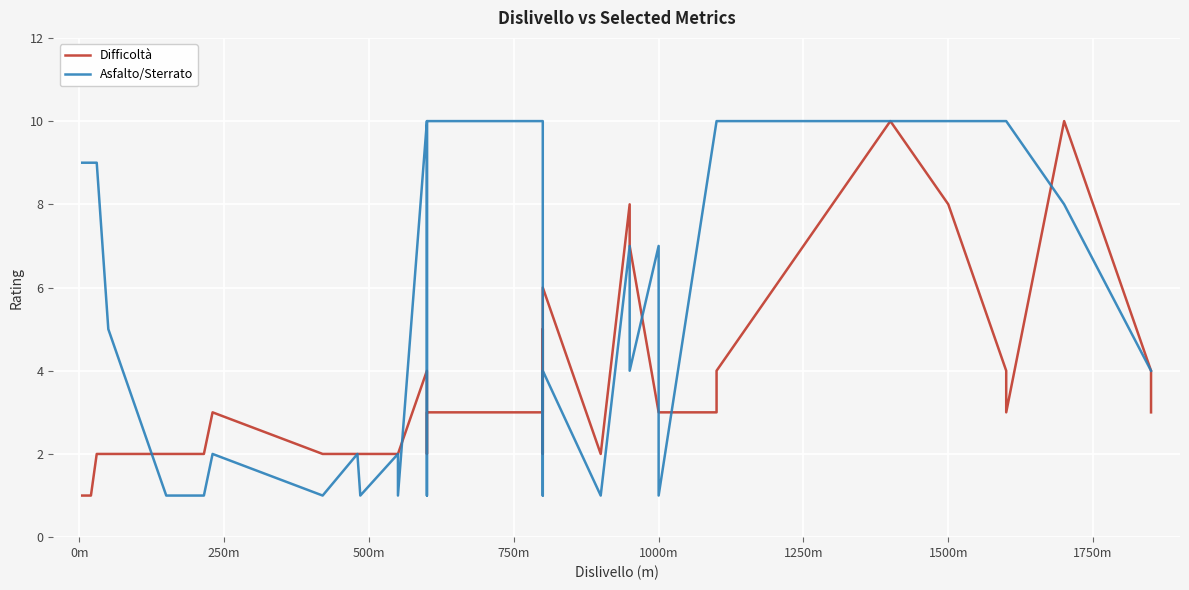

Which series has the largest range (max minus min)?

Difficoltà